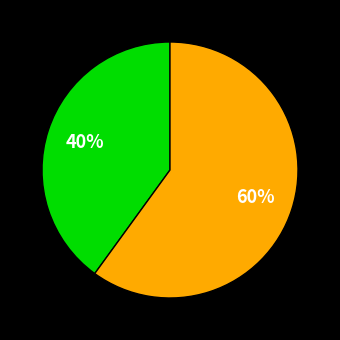

To the nearest percent, what is the average slice percentage?

50%